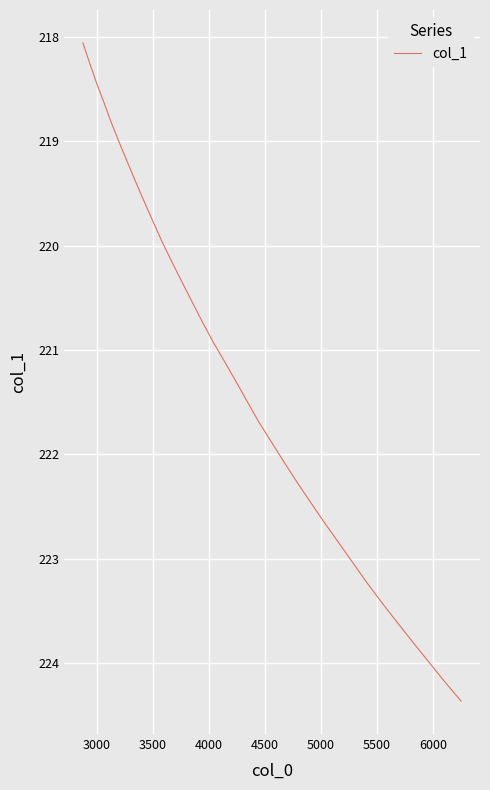

What is the smallest value displayed?

218.1